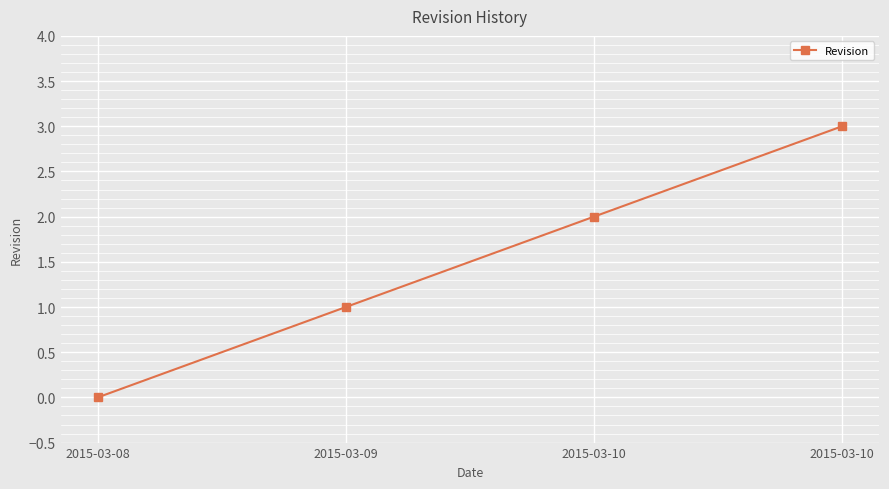

Read the value at 2015-03-10.

2